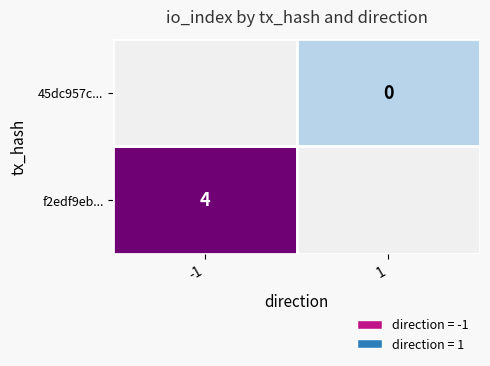

List the series in order of their overall mean, lowest first.

45dc957c..., f2edf9eb...